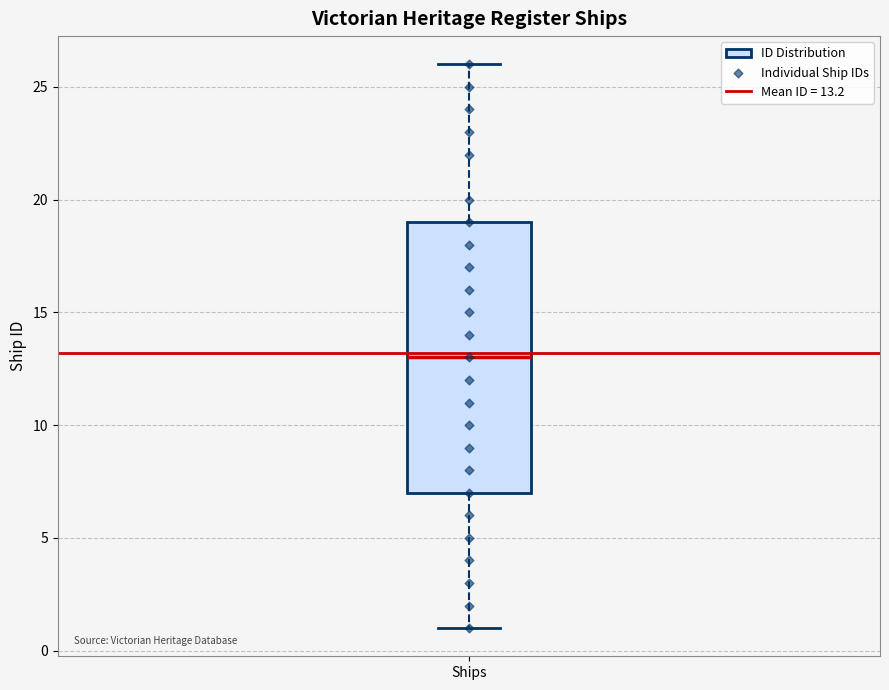

Read this box plot against the y-axis: the position of the median line, the range covered by the box, and the ends of both whiskers. The values are not printed on the chart, so give them approximately, as read against the axis.

median 13, box 7 to 19, whiskers 1 to 26